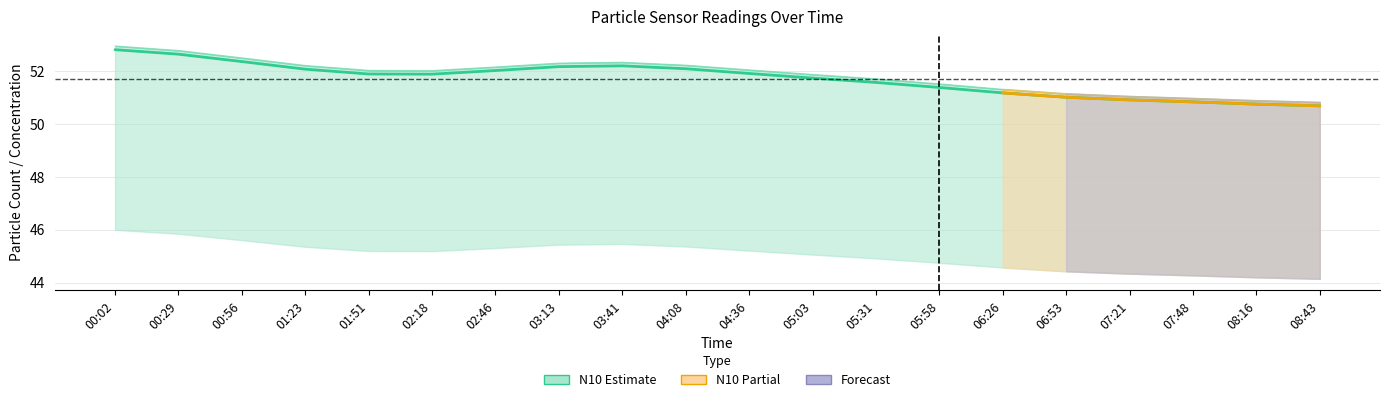

Where does the N1 series first go above 51?

00:02